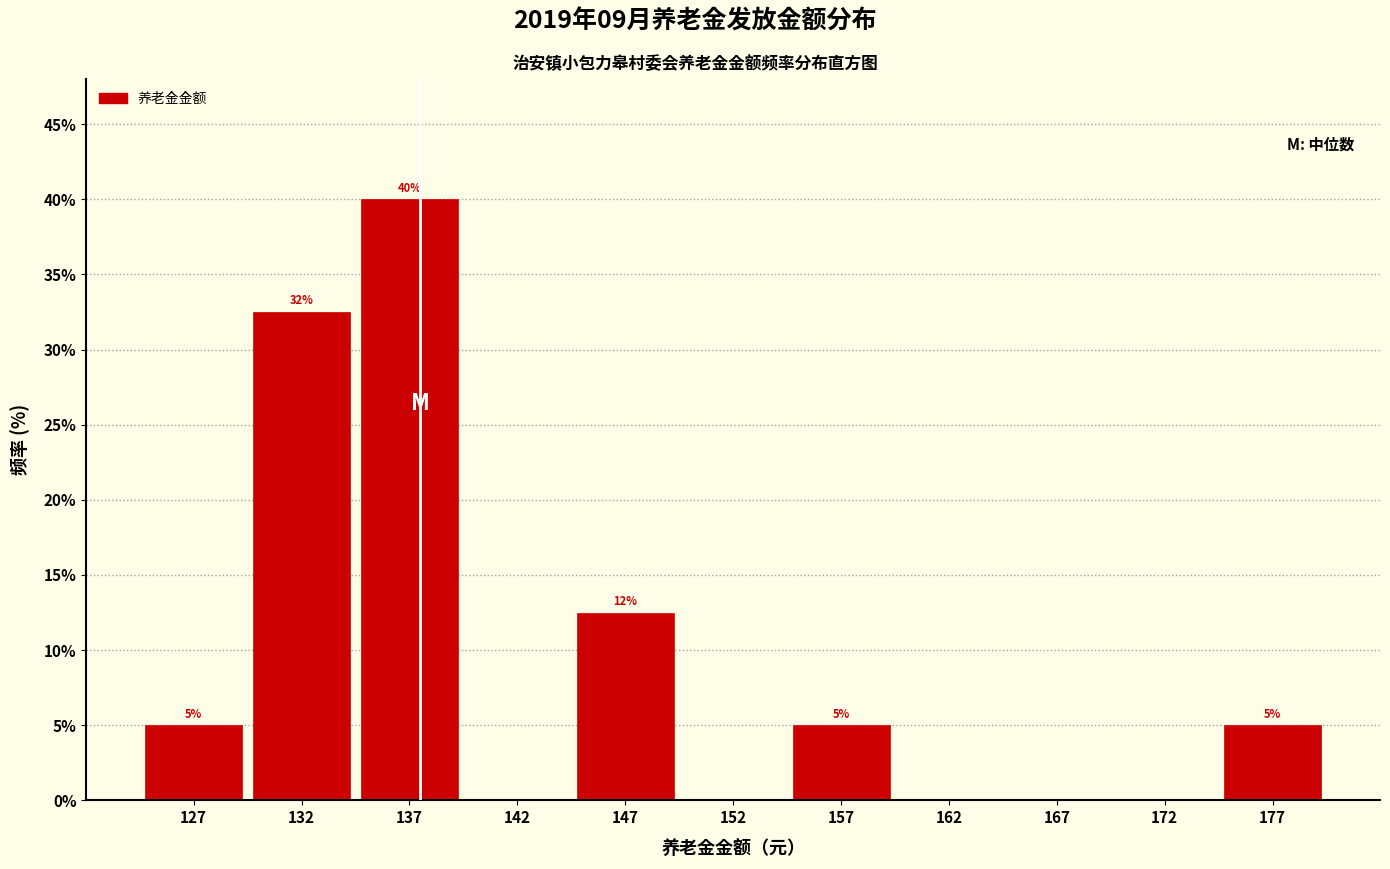

Over which range of the x-axis is the bar tallest?

135 to 140